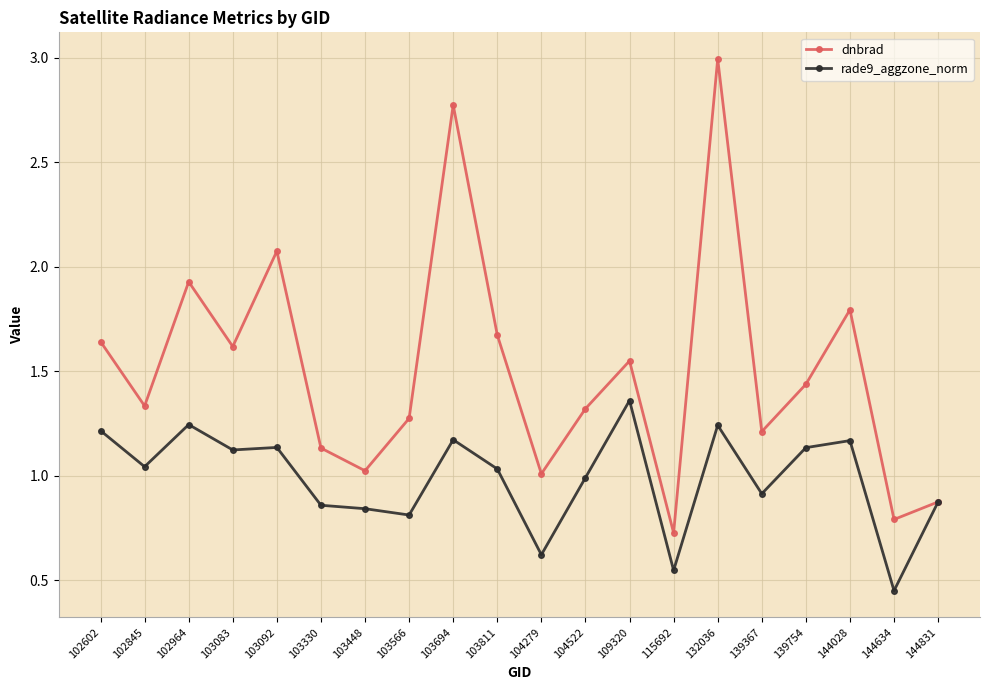

Does the chart have visible grid lines?

Yes